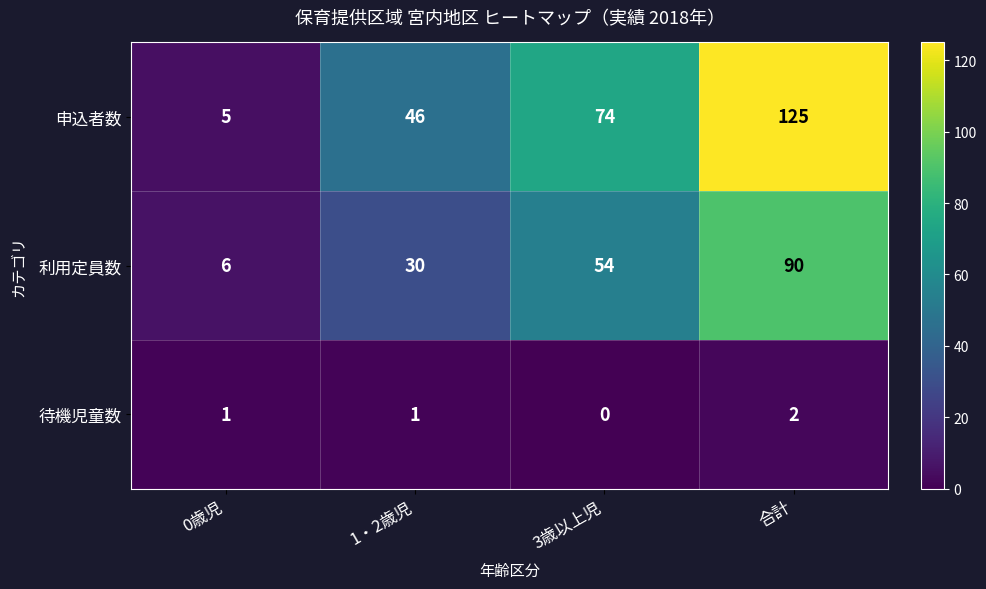

Which series has the largest total across all categories?

申込者数